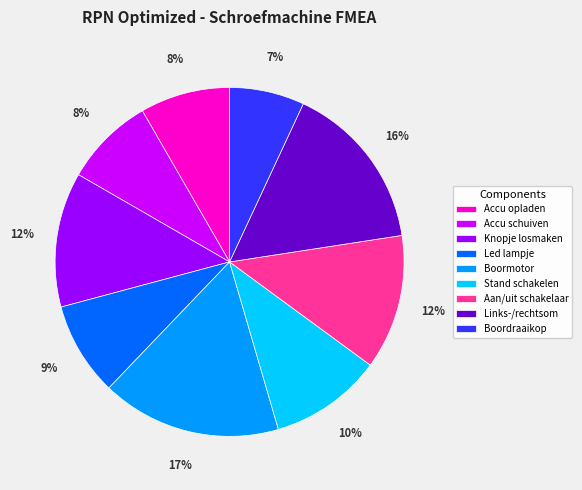

What is the smallest slice in the pie chart?

Boordraaikop